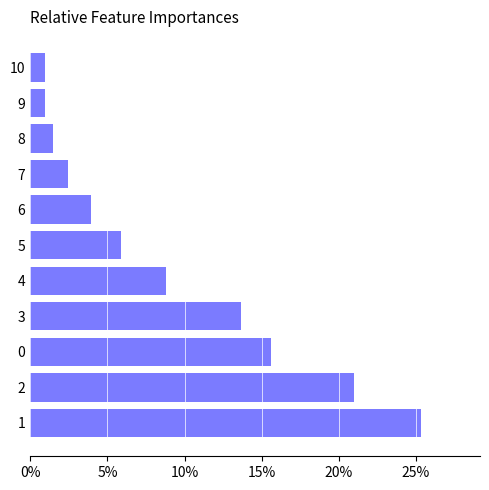

Reading top to bottom, transcribe all the data shown in this chart.

1.0	1.0	1.5	2.4	3.9	5.9	8.8	13.7	15.6	21.0	25.4